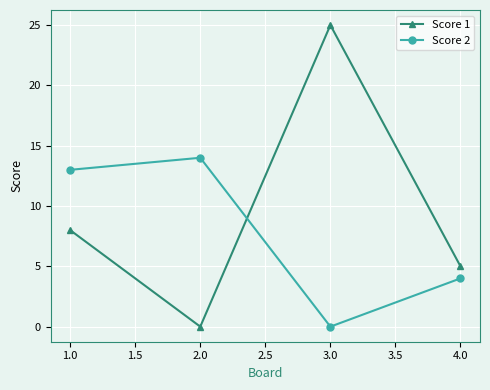

How many positive values does the Score 2 series have?

3